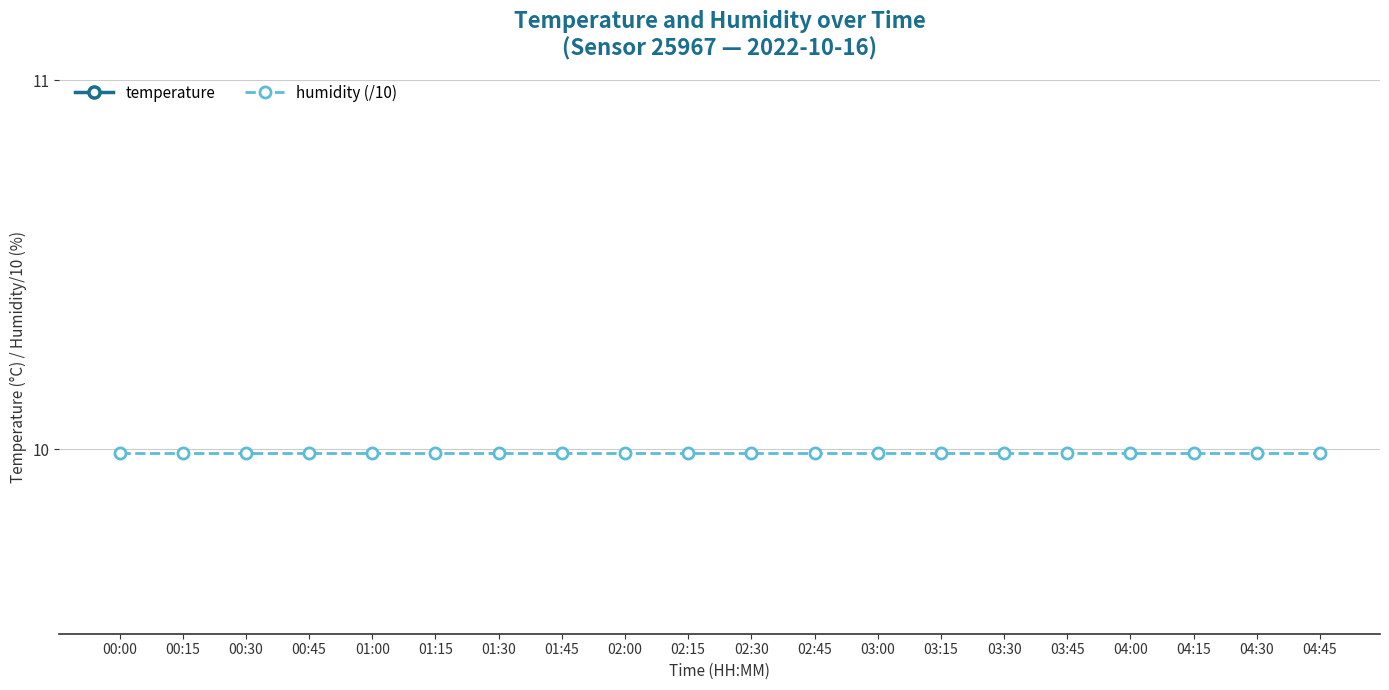

What is the spread (max minus min) of values at 03:45?

3.3